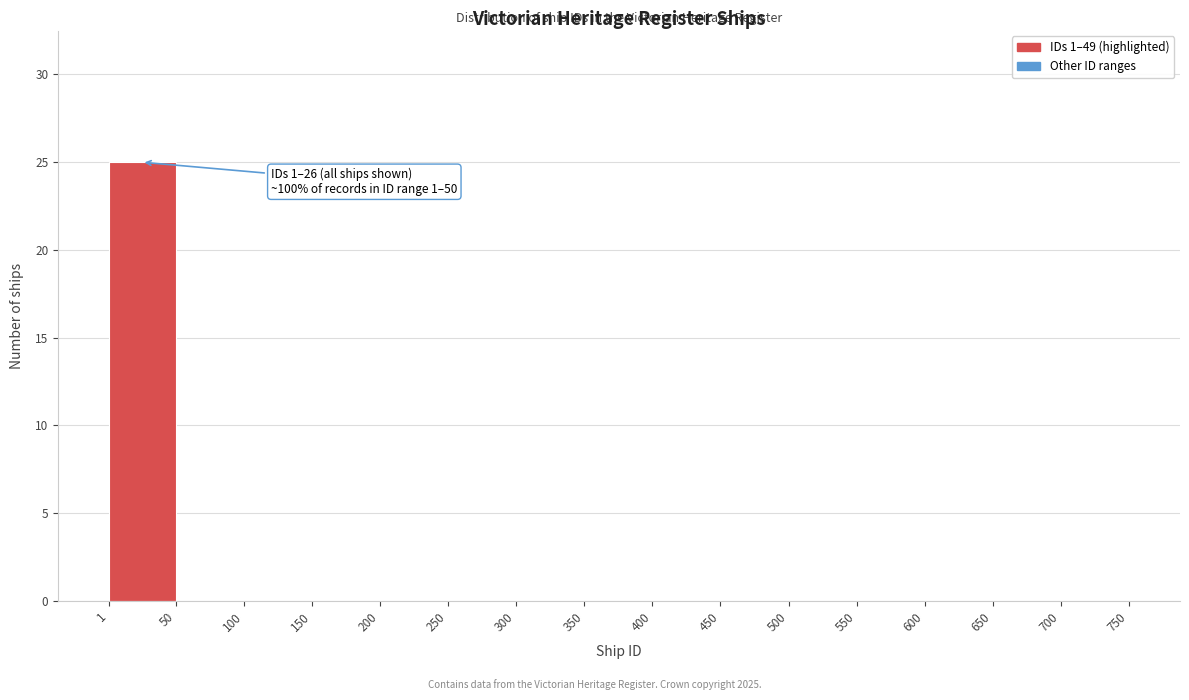

Over which range of the x-axis is the bar tallest?

1 to 50